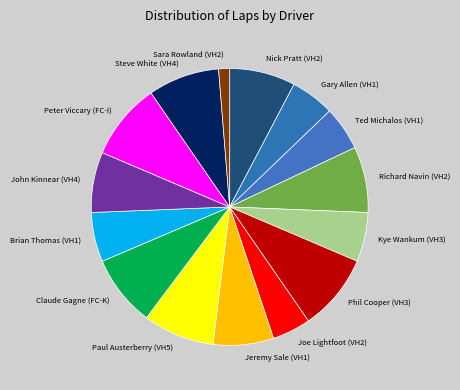

Combined, do Sara Rowland (VH2) and John Kinnear (VH4) account for over 50%?

No